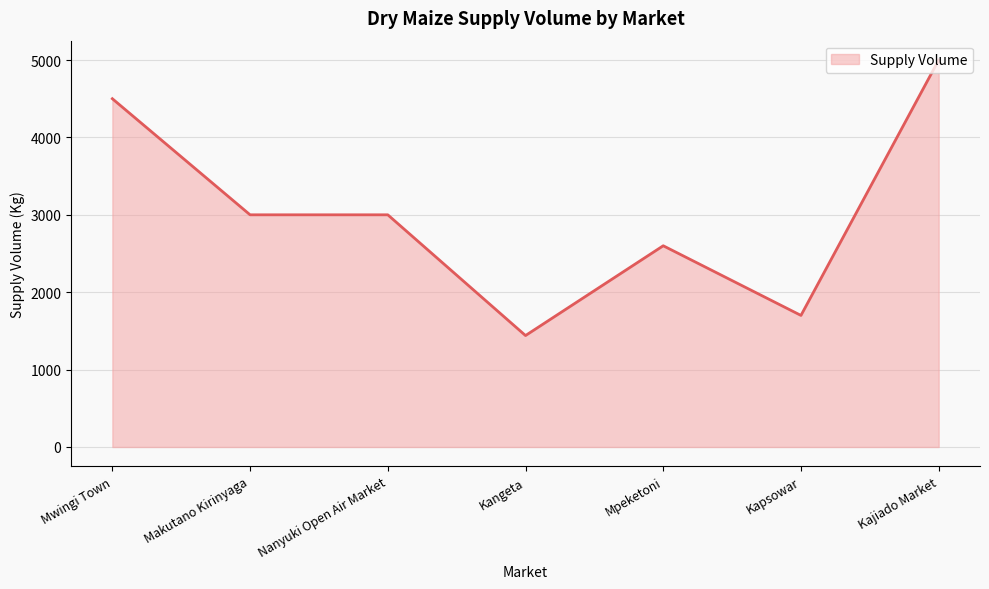

True or false: the data has more than 0 interior local peaks.

True